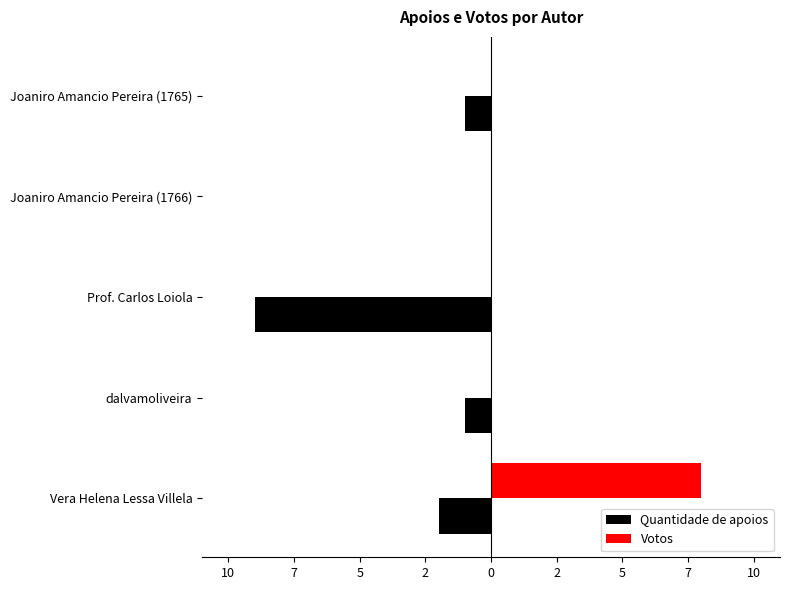

What are all the series names shown in the legend?

Quantidade de apoios, Votos